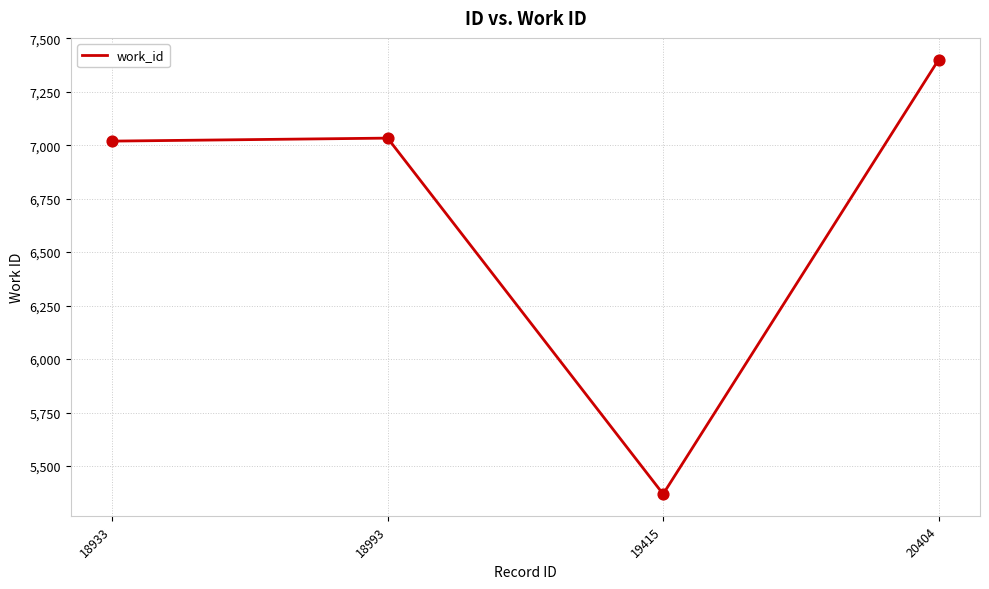

Which has a higher value, 18933 or 20404?

20404